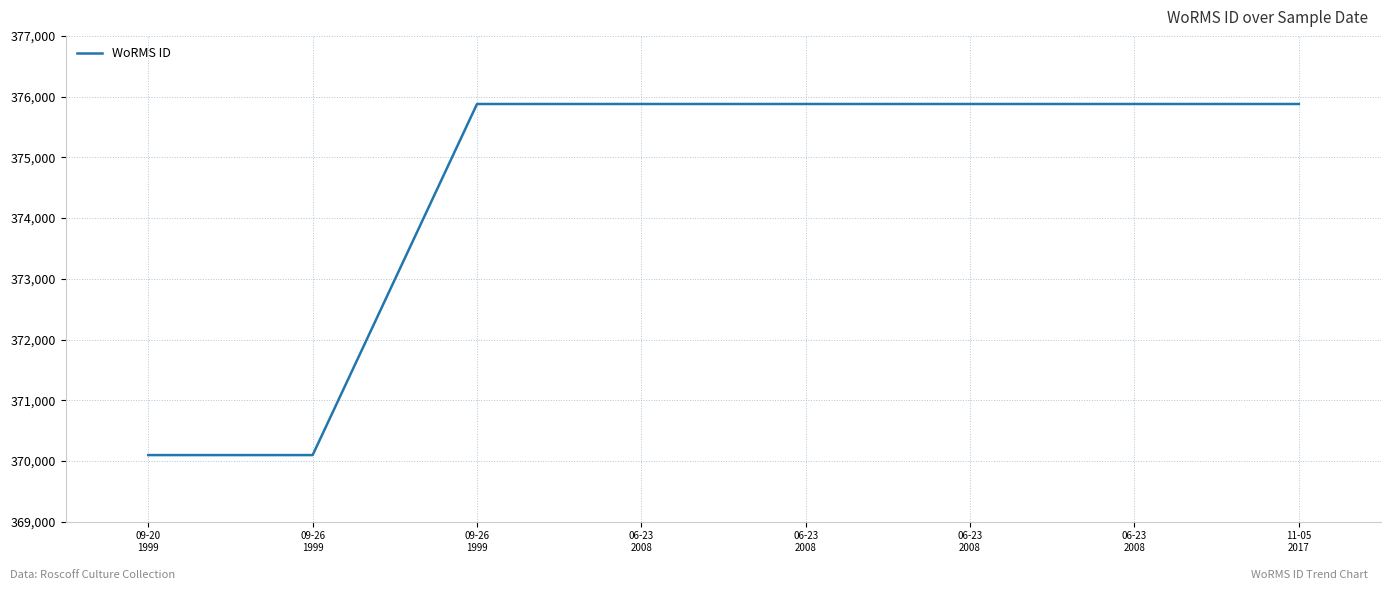

What is the label of the 6th point from the left?

06-23
2008